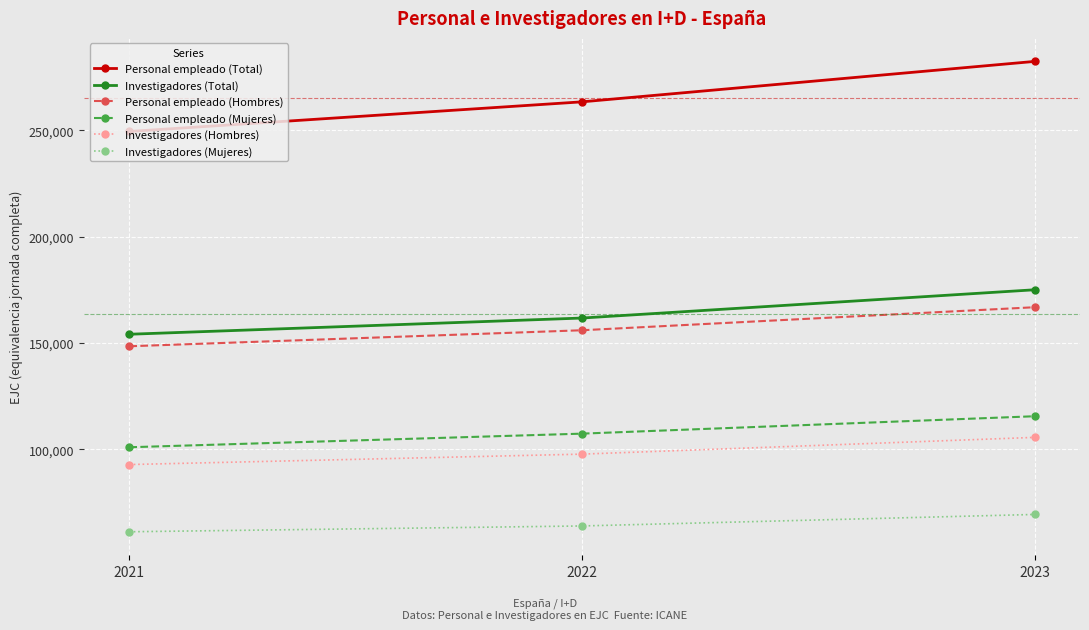

How many lines are shown in the chart?

6